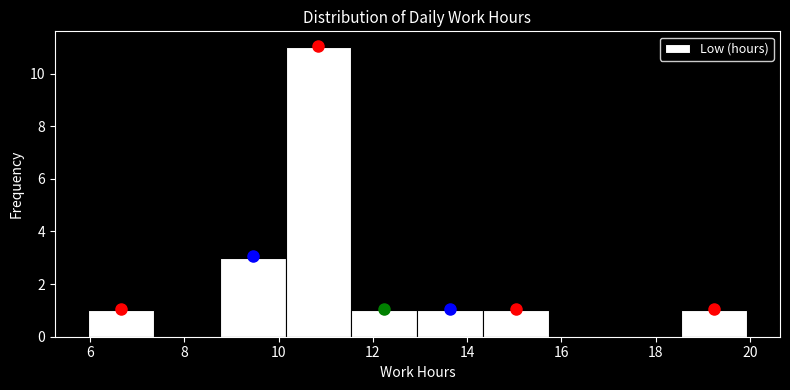

Reading left to right, list every bar in this chart as the range it spans on the x-axis followed by its height. Neither the bar edges nor the heights are printed on the chart, so give them approximately, as read against the axes.

6.0 to 7.4: 1
7.4 to 8.8: 0
8.8 to 10.2: 3
10.2 to 11.6: 11
11.6 to 13.0: 1
13.0 to 14.4: 1
14.4 to 15.8: 1
15.8 to 17.2: 0
17.2 to 18.6: 0
18.6 to 20.0: 1